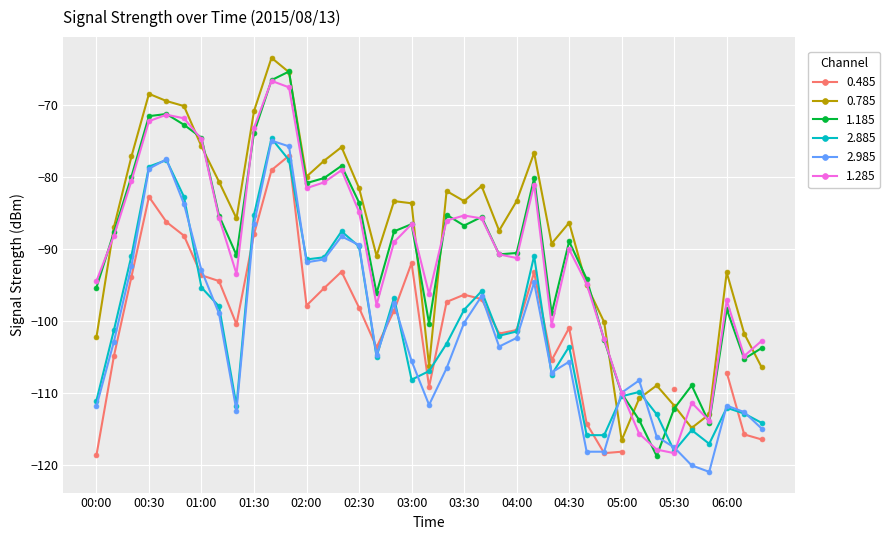

What value does the 1.285 series have at 01:30?

-73.1